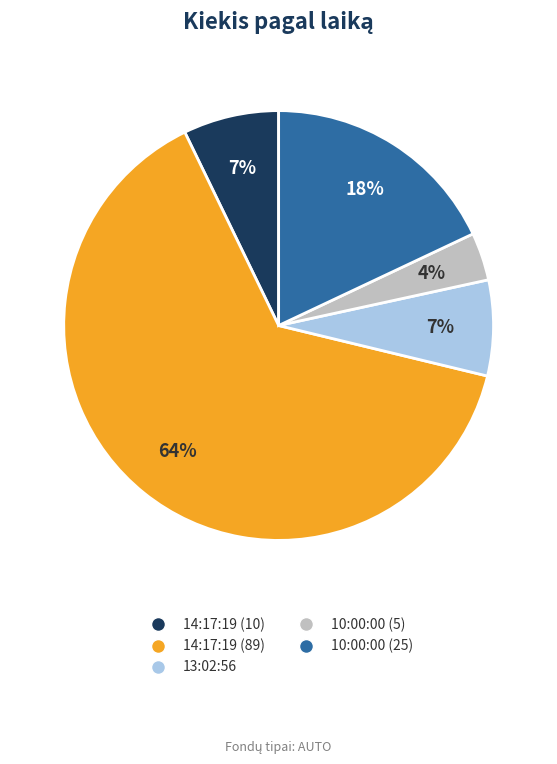

To the nearest percent, what portion does 10:00:00 (25) represent?

18%